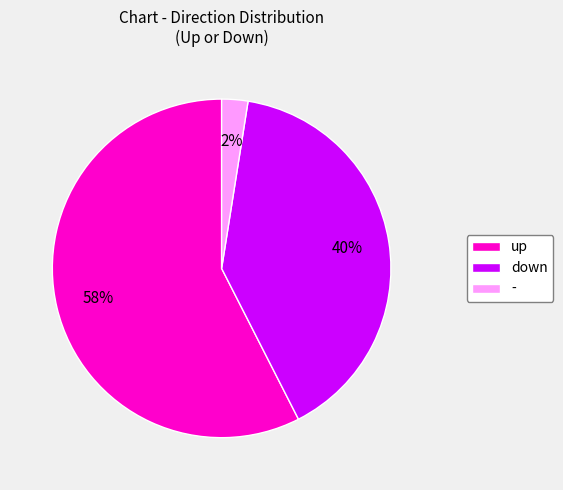

What percentage is the down slice, to the nearest percent?

40%